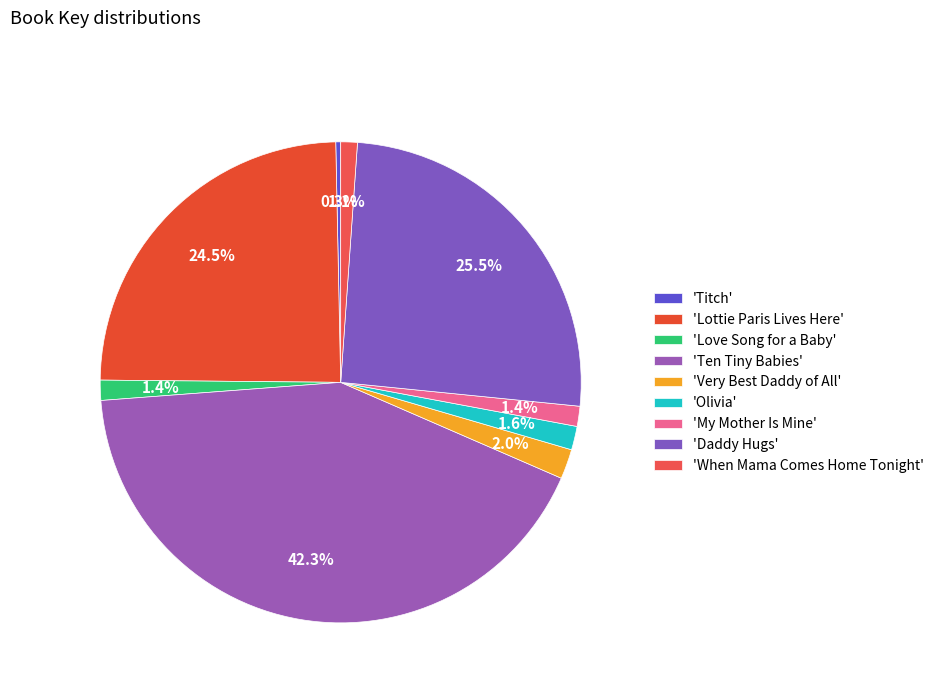

Count the number of slices in the pie.

9